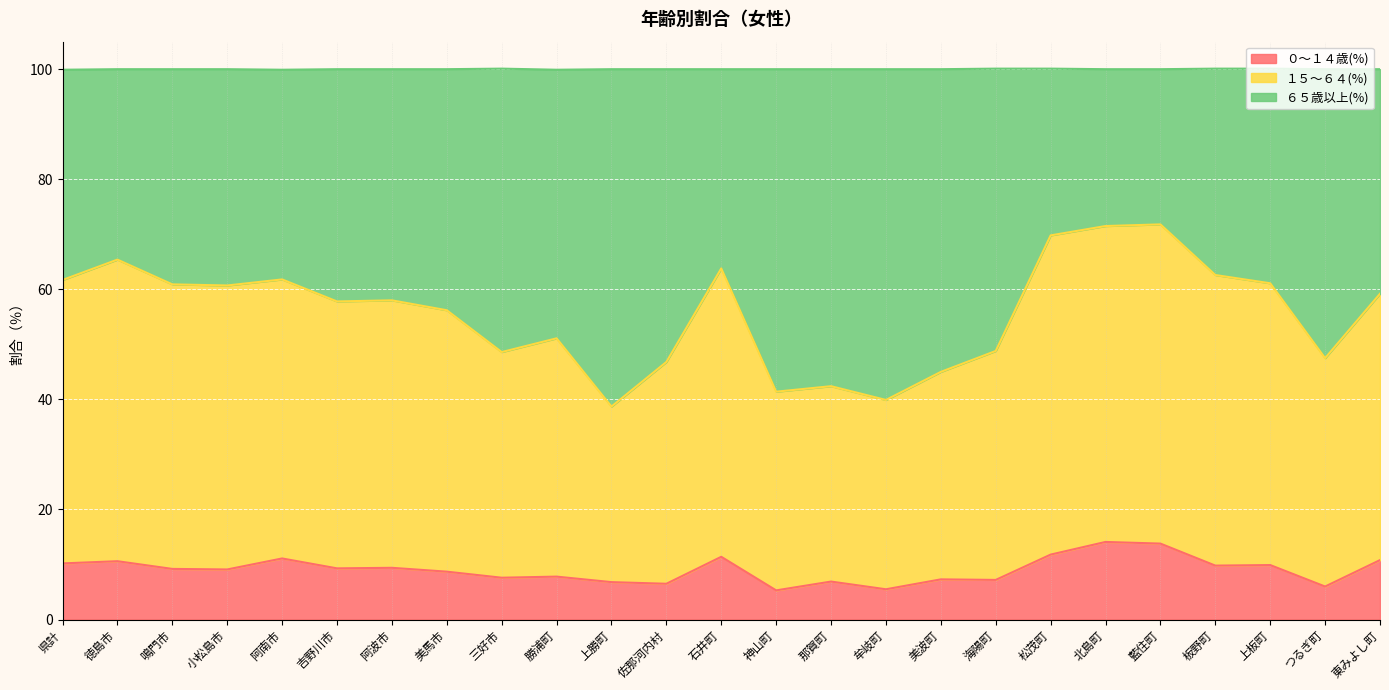

What is the total value across all series at 鳴門市?

100.0